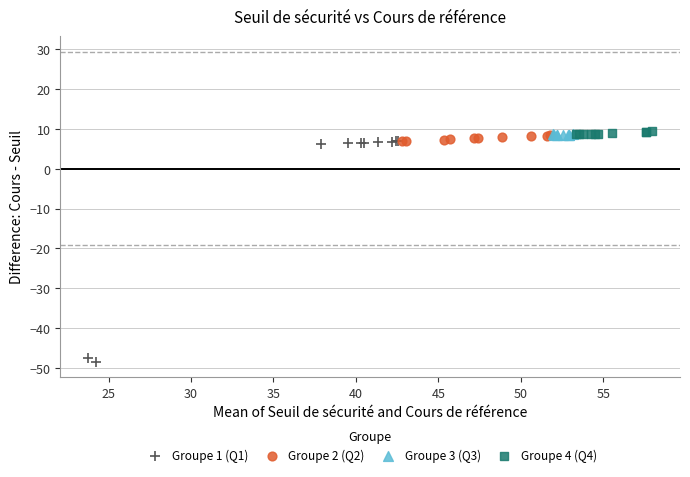

Which series contains the lowest Y value?

Groupe 1 (Q1)